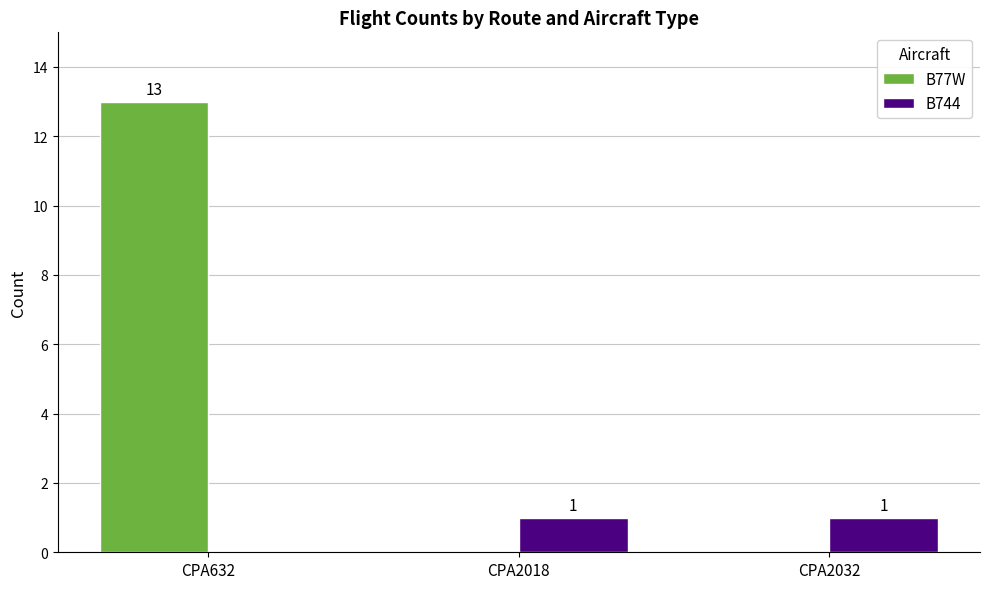

Reading left to right, what are all the values shown in this chart?

B77W: CPA632=13	CPA2018=0	CPA2032=0
B744: CPA632=0	CPA2018=1	CPA2032=1